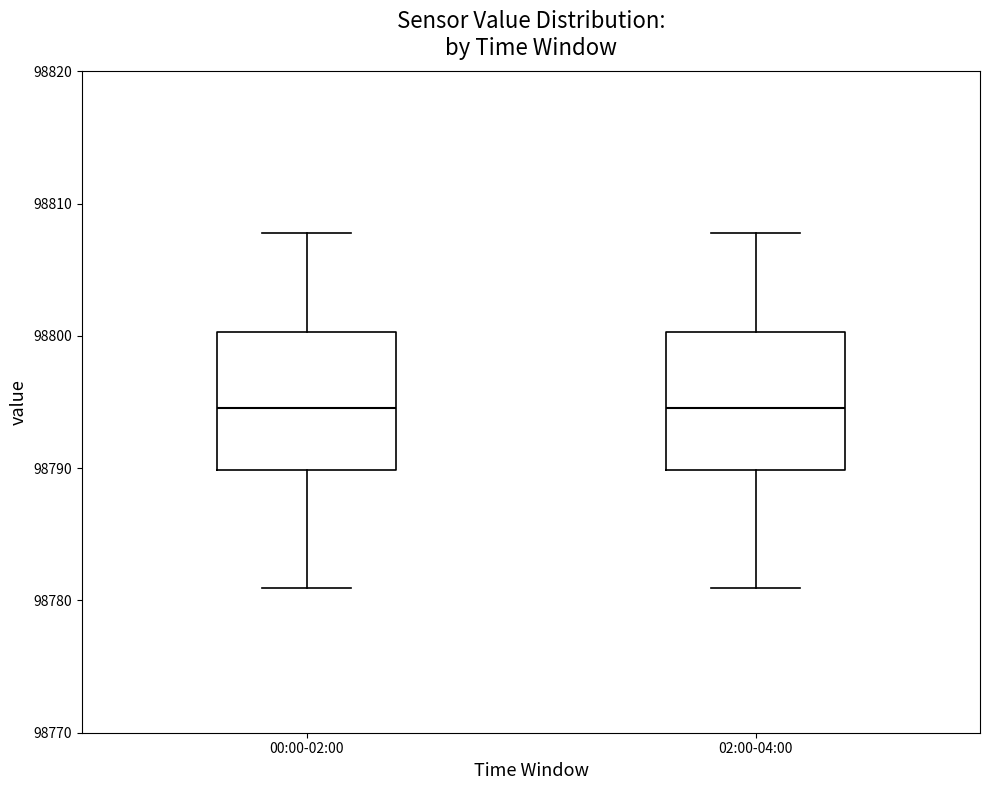

Where does the upper whisker of the box for 02:00-04:00 end on the y-axis? The values are not printed on the chart, so give them approximately, as read against the axis.

98808